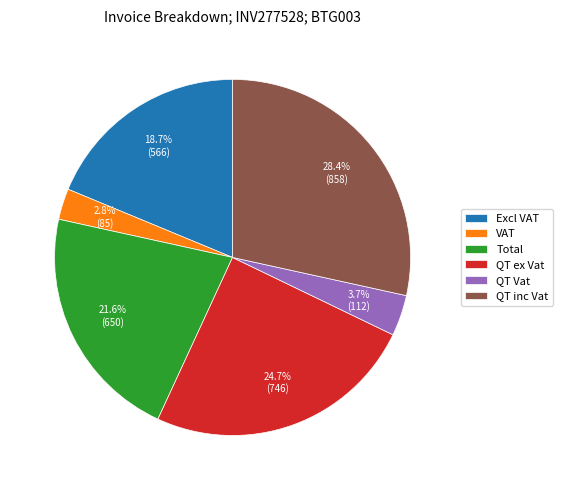

What is the ratio of the value at QT inc Vat to the value at Excl VAT?

1.5